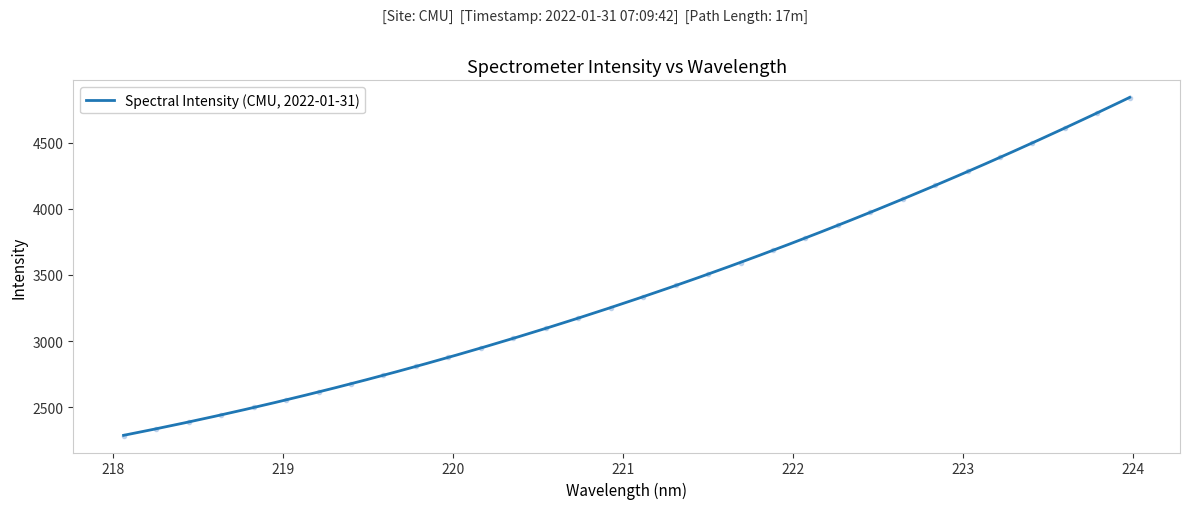

The chart shows a value of 2948.2 at 220.1623. True or false?

True